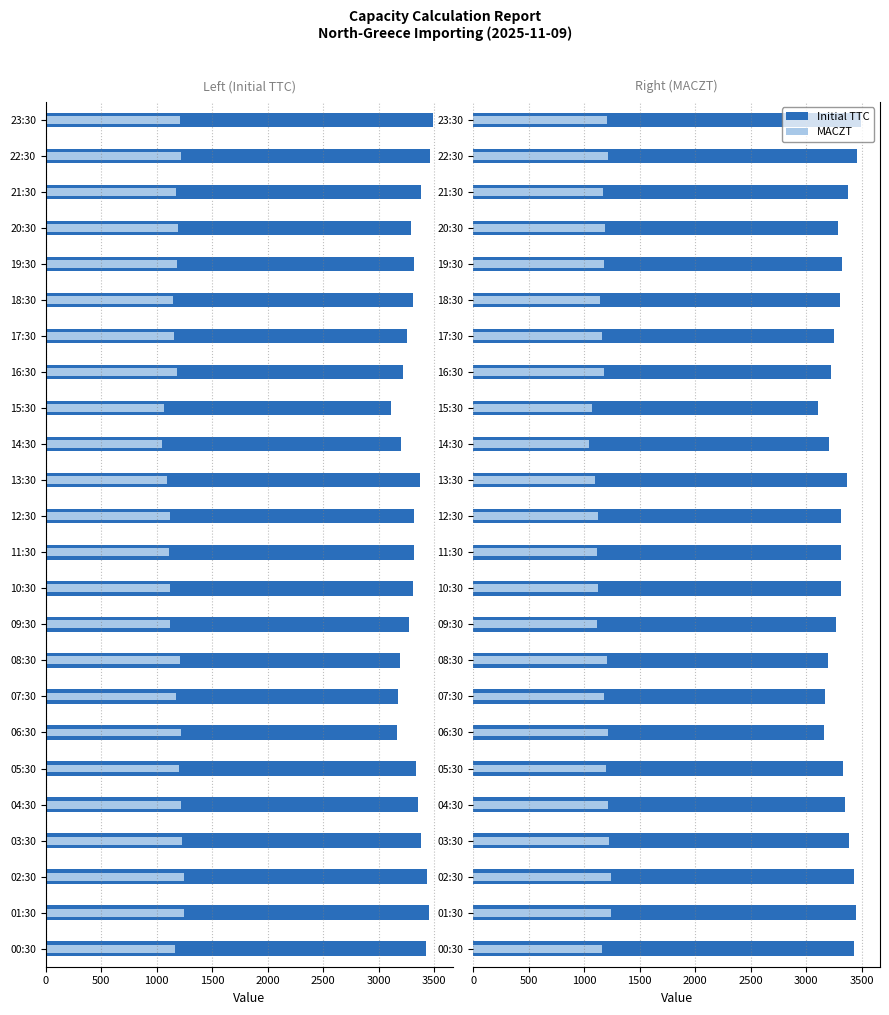

At which label is Initial TTC closest to 3301?

18:30